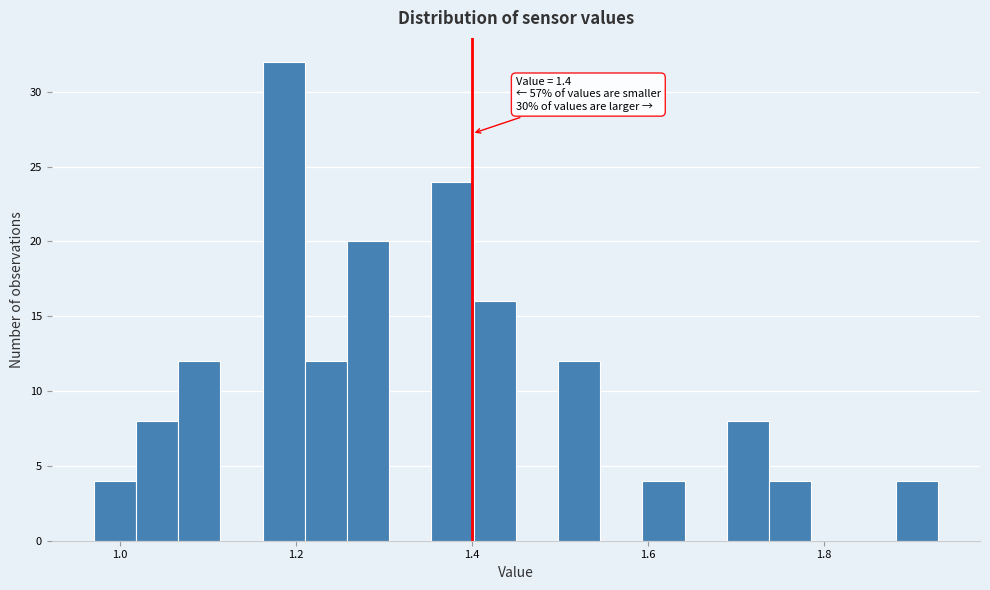

Around what value on the x-axis is the tallest bar? Give the approximate position of its centre, as read against the axis.

1.18